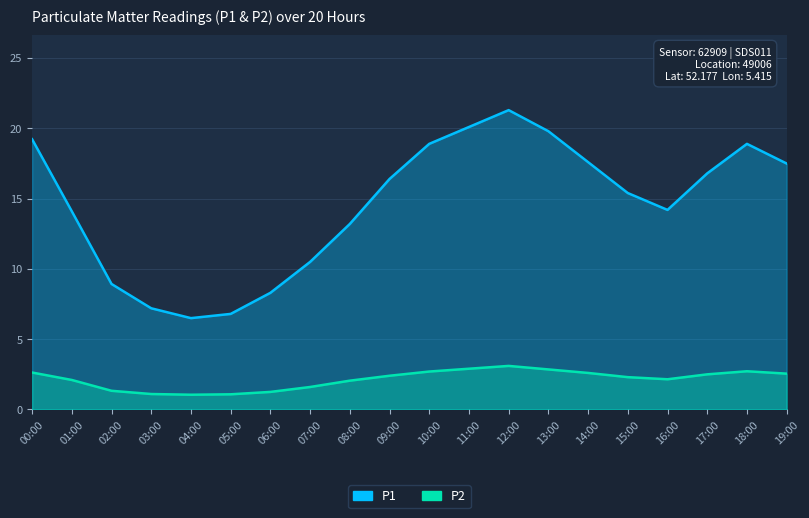

True or false: P1 has more than 1 points higher than both neighbors.

True